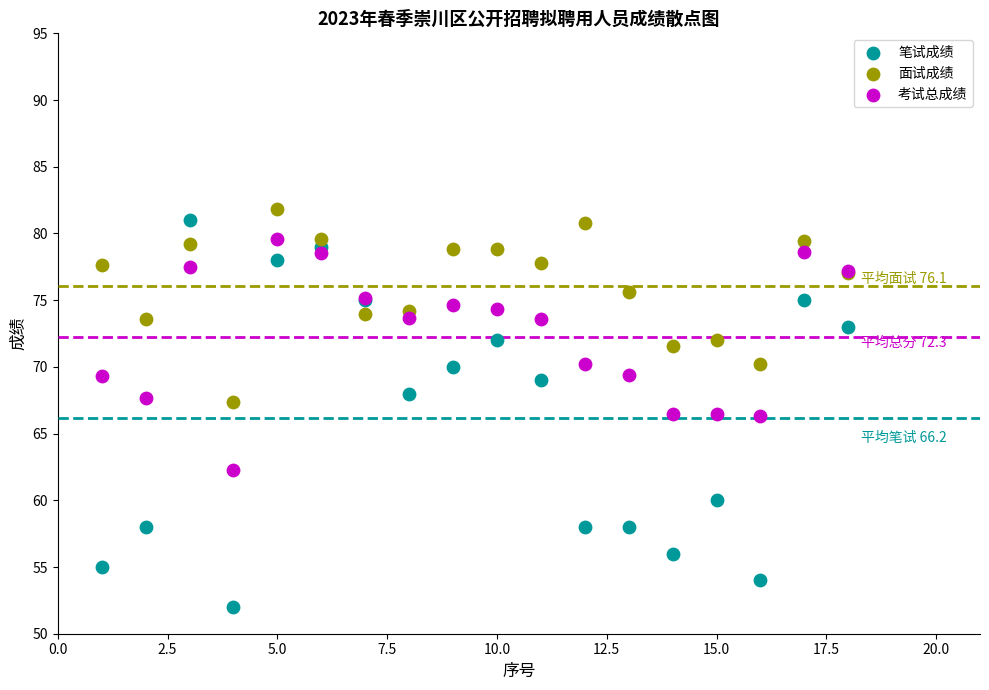

Which series contains the lowest Y value?

笔试成绩